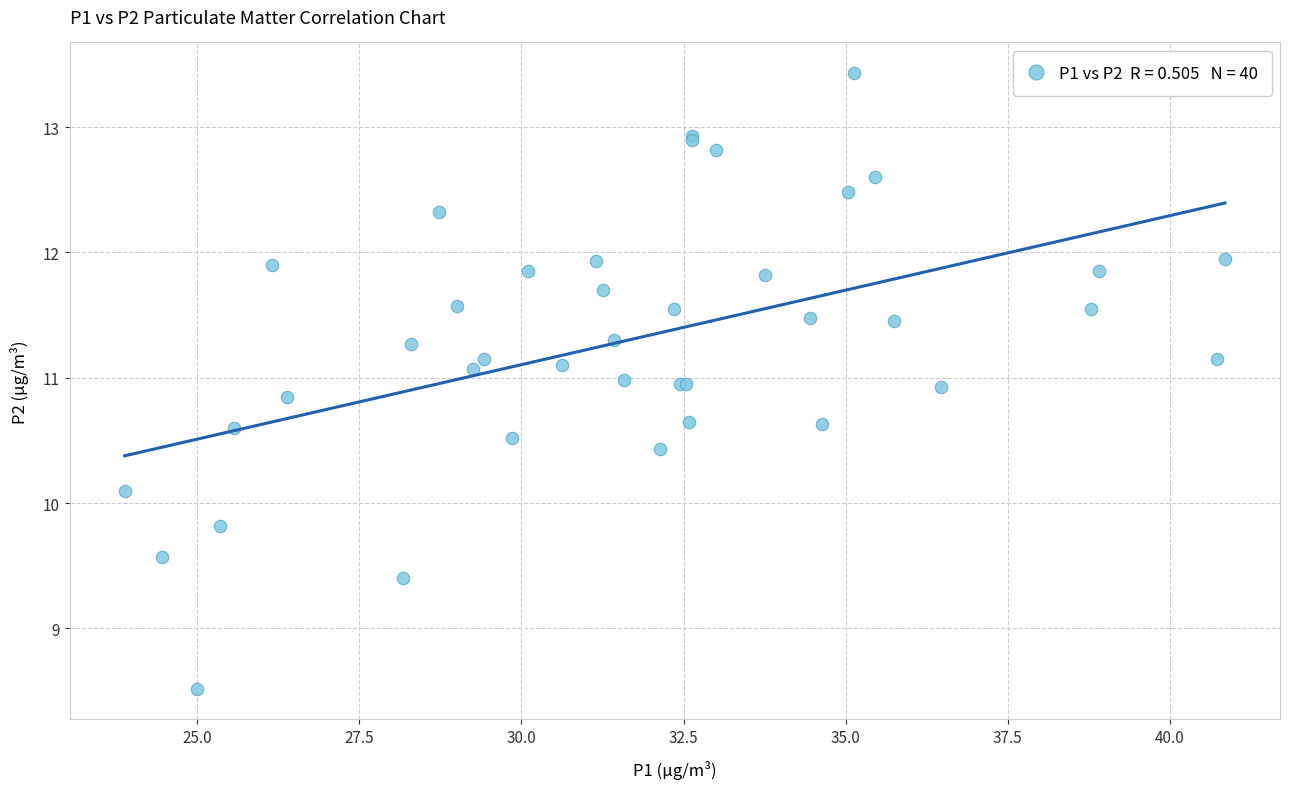

What Y value in the scatter plot is closest to 10?

10.1